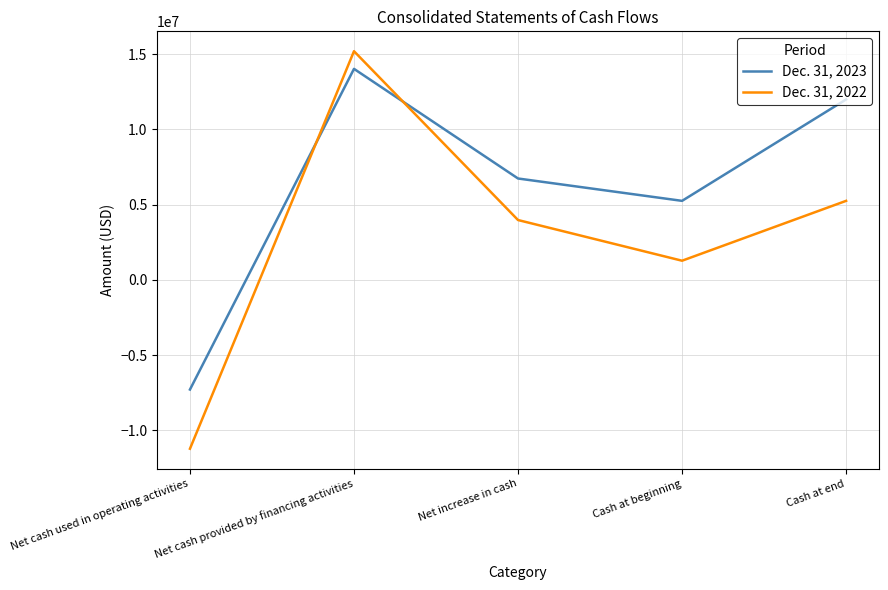

What is the greatest value displayed?

15197646